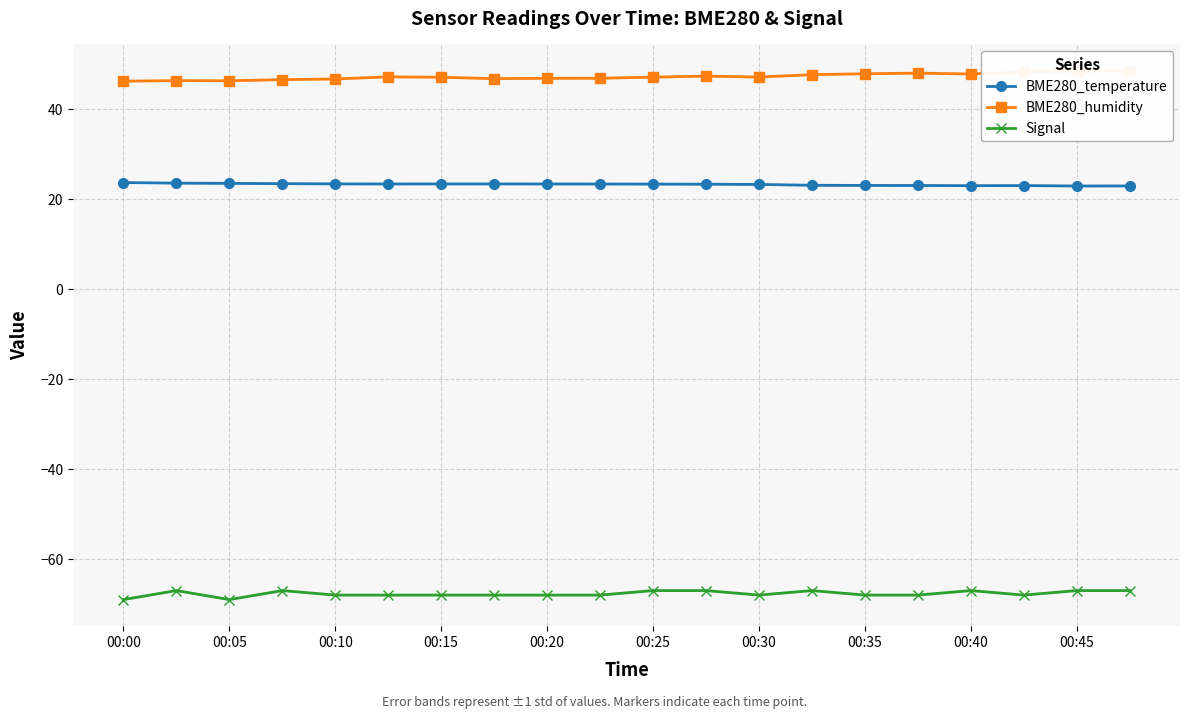

How many lines are shown in the chart?

3